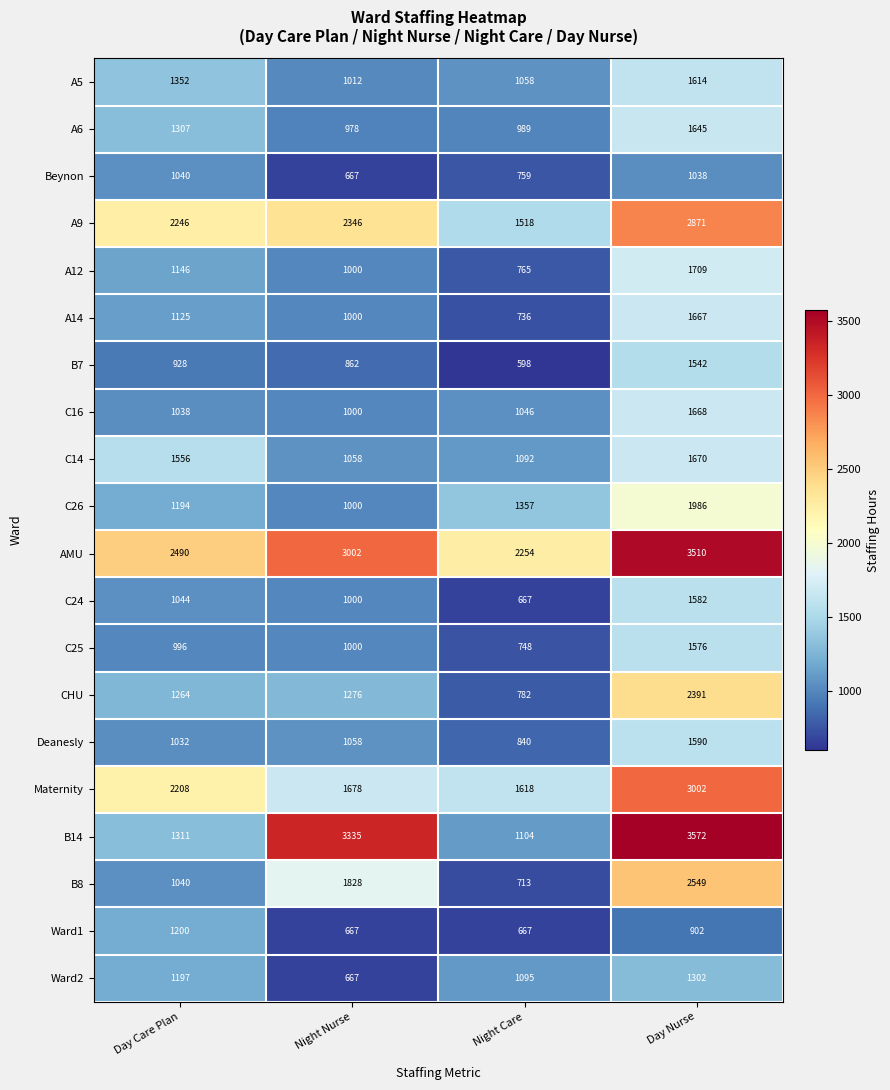

Rank the series by their maximum value, from lowest to highest.

Beynon, Ward1, Ward2, B7, C25, C24, Deanesly, A5, A6, A14, C16, C14, A12, C26, CHU, B8, A9, Maternity, AMU, B14